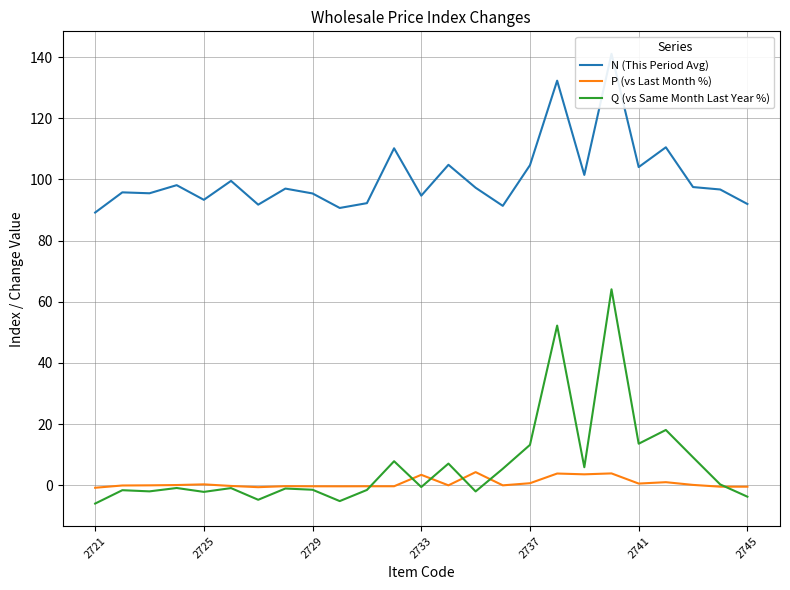

What is the highest value of the Q (vs Same Month Last Year %) series?

64.1